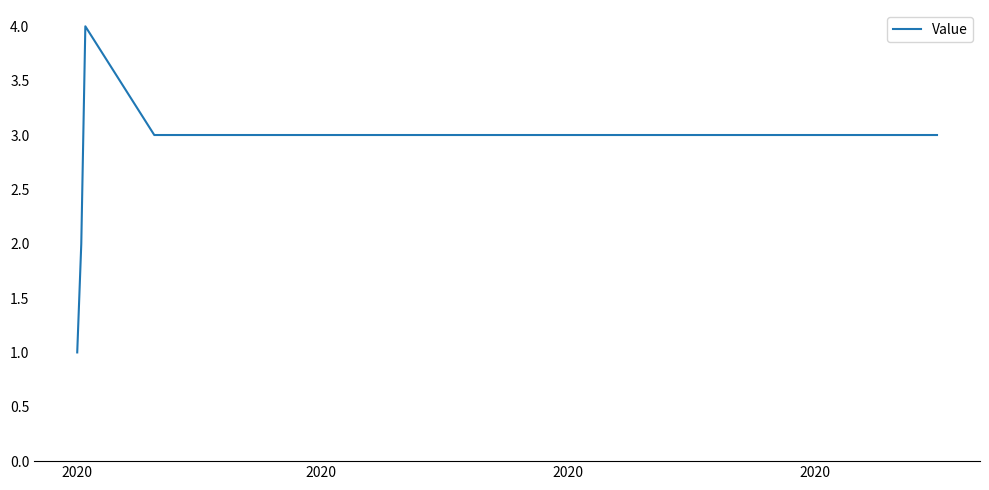

What is the average value?

3